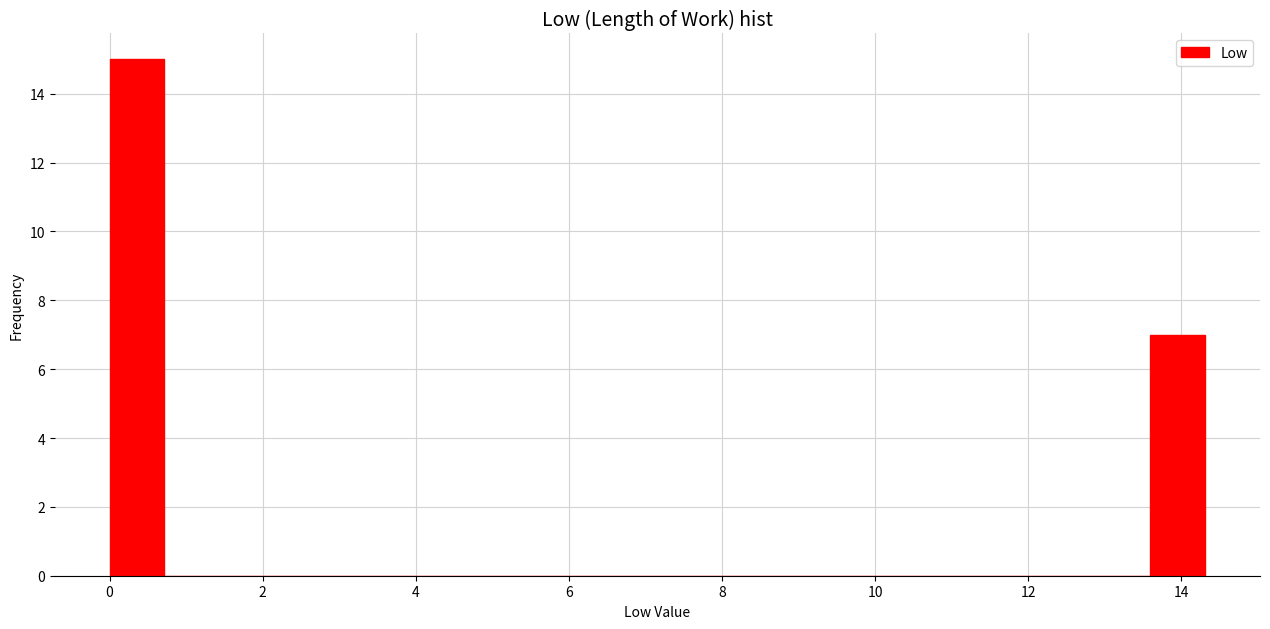

Around what value on the x-axis is the tallest bar? Give the approximate position of its centre, as read against the axis.

0.4